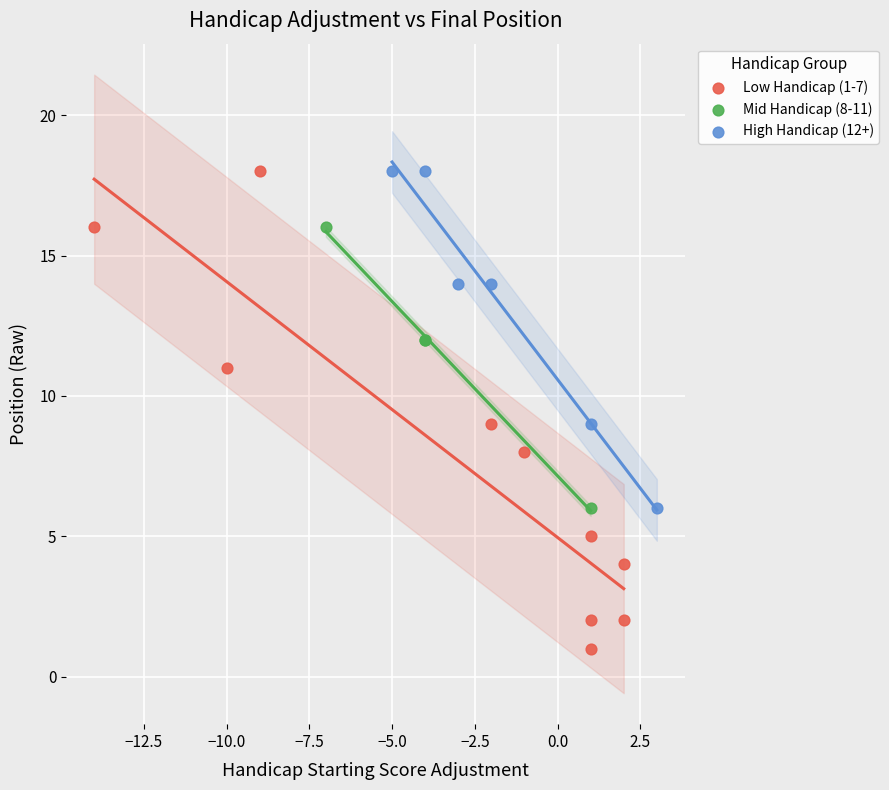

Which series contains the lowest Y value?

Low Handicap (1-7)